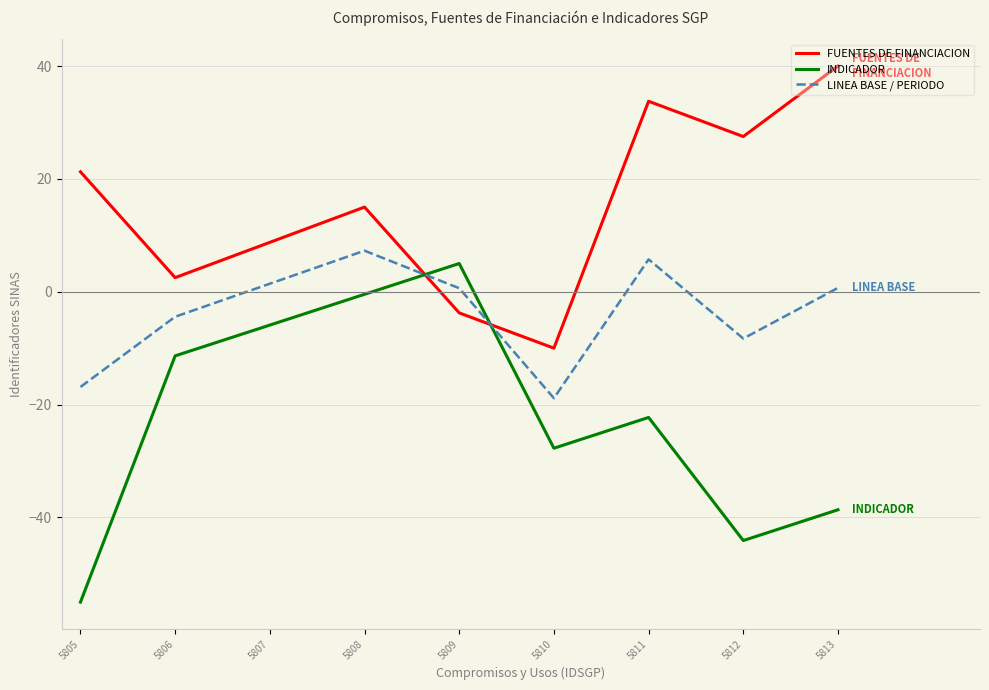

What is the difference between the second highest and second lowest values in the LINEA BASE / PERIODO series?

22.6